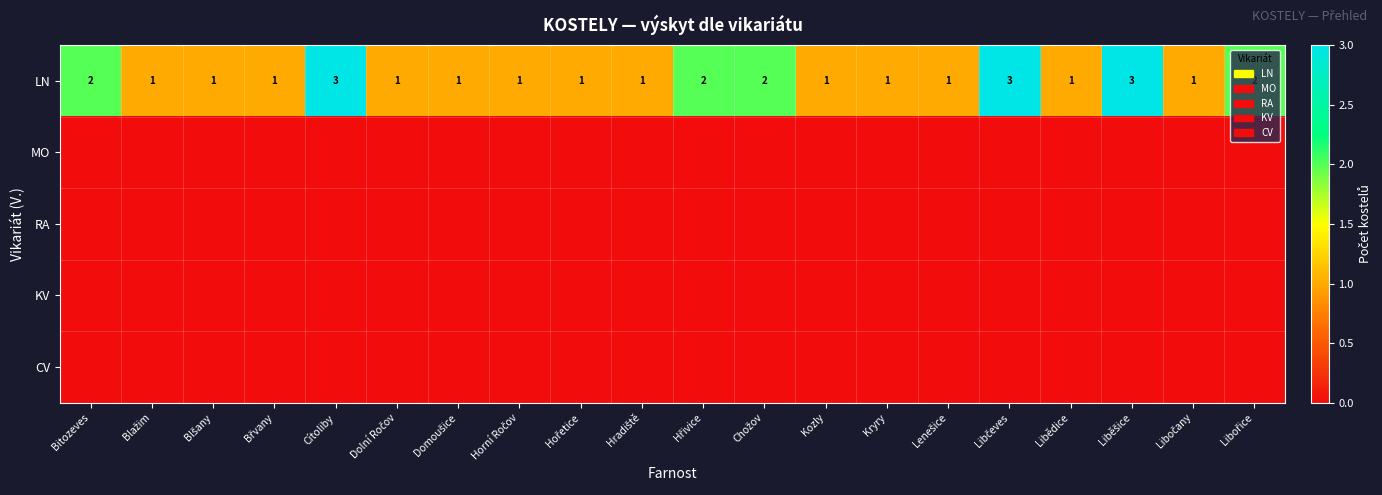

Which has a higher value, Hradiště or Libočany?

Hradiště